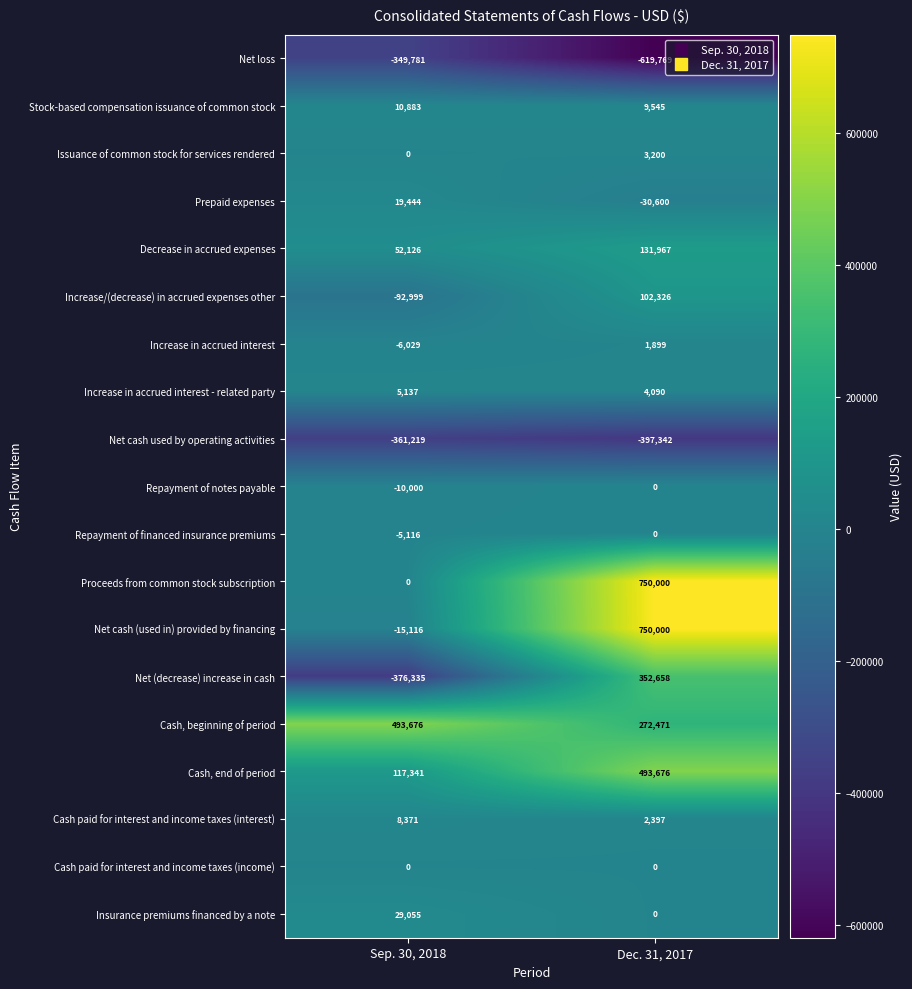

What is the spread (max minus min) of values at Dec. 31, 2017?

1369769